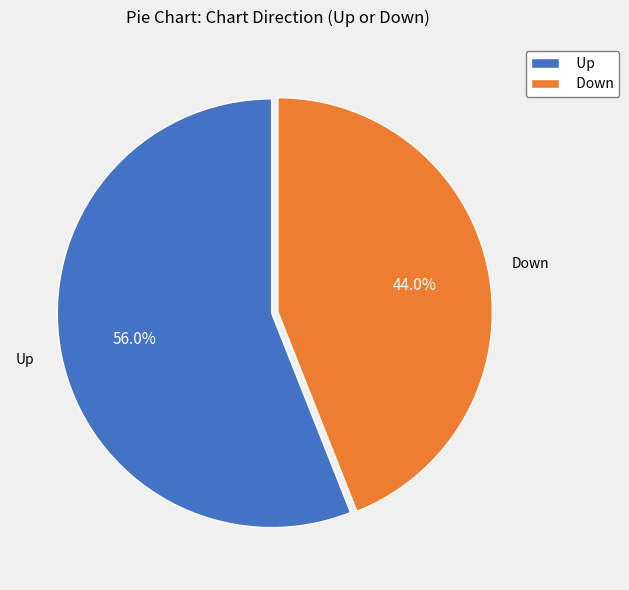

Which slice is the largest?

Up